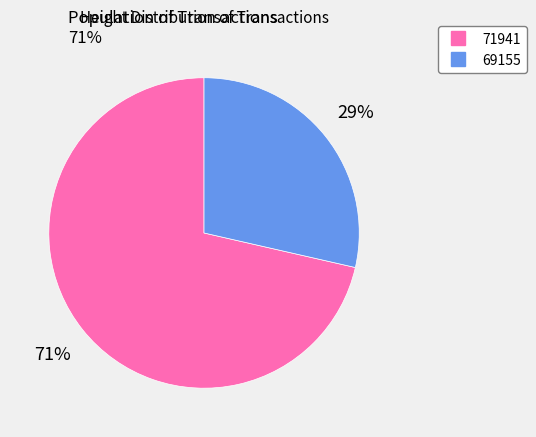

To the nearest percent, what percentage of the pie is 69155?

29%